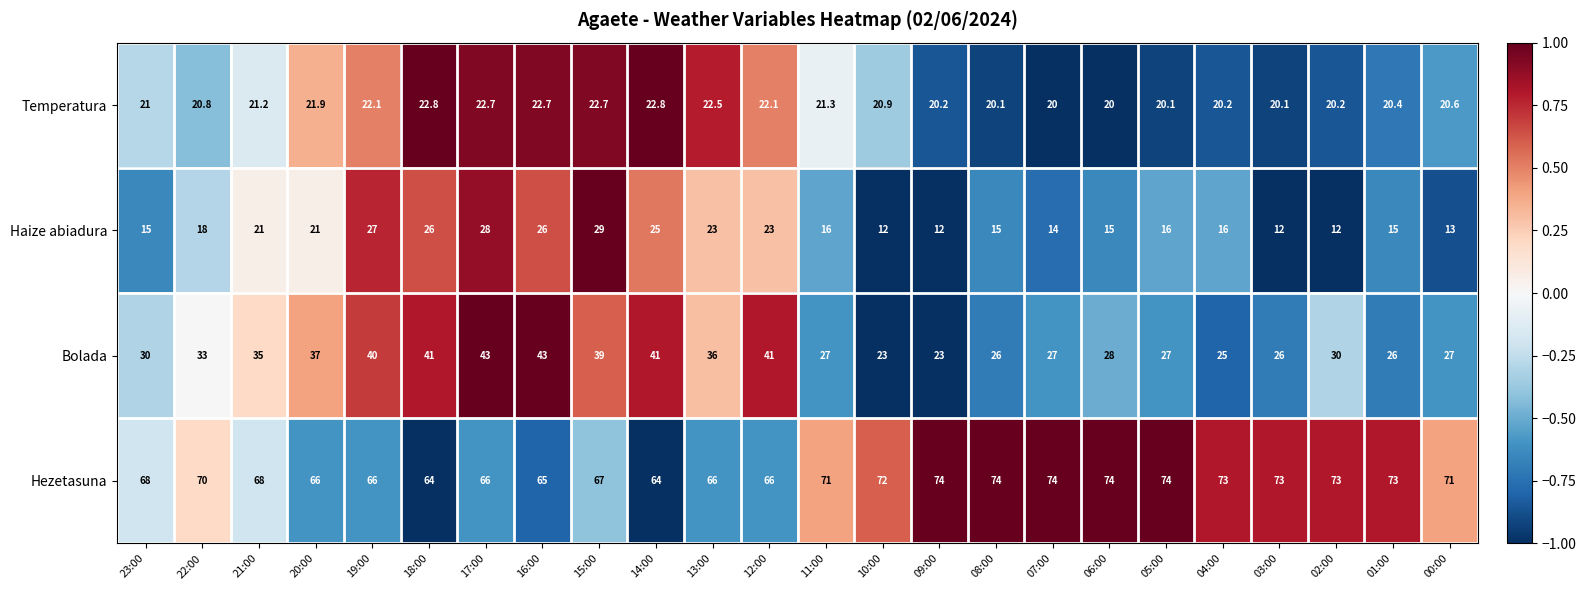

Rank the series by their maximum value, from lowest to highest.

Temperatura, Haize abiadura, Bolada, Hezetasuna